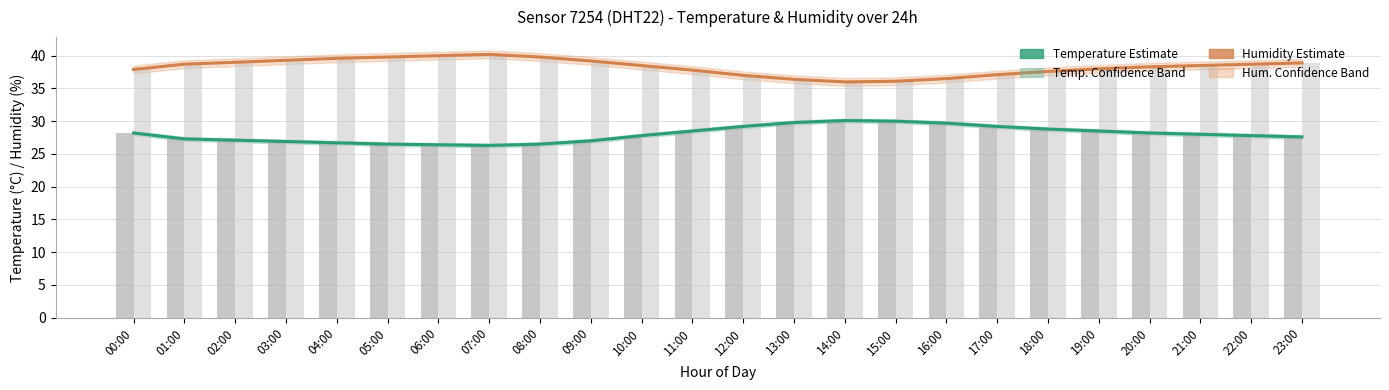

Reading left to right, transcribe all the data shown in this chart.

Temperature estimate: 28.2	27.3	27.1	26.9	26.7	26.5	26.4	26.3	26.5	27.0	27.8	28.5	29.2	29.8	30.1	30.0	29.7	29.2	28.8	28.5	28.2	28.0	27.8	27.6
Humidity estimate: 37.9	38.7	39.0	39.3	39.6	39.8	40.0	40.2	39.8	39.2	38.5	37.8	37.0	36.4	36.0	36.1	36.5	37.1	37.6	38.0	38.3	38.5	38.7	38.9
Temperature (bar): 28.2	27.3	27.1	26.9	26.7	26.5	26.4	26.3	26.5	27.0	27.8	28.5	29.2	29.8	30.1	30.0	29.7	29.2	28.8	28.5	28.2	28.0	27.8	27.6
Humidity (bar): 37.9	38.7	39.0	39.3	39.6	39.8	40.0	40.2	39.8	39.2	38.5	37.8	37.0	36.4	36.0	36.1	36.5	37.1	37.6	38.0	38.3	38.5	38.7	38.9